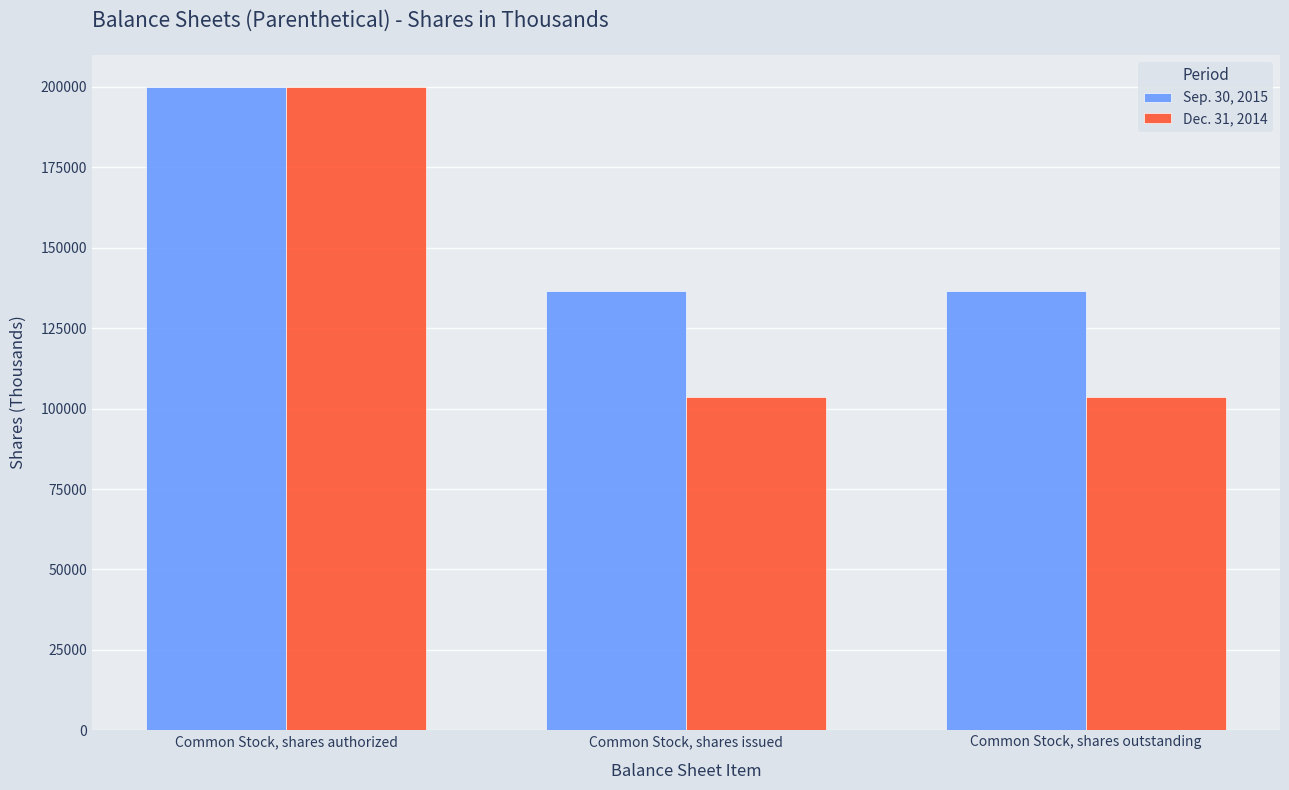

What is the difference between the Dec. 31, 2014 values at Common Stock, shares outstanding and Common Stock, shares authorized?

96406